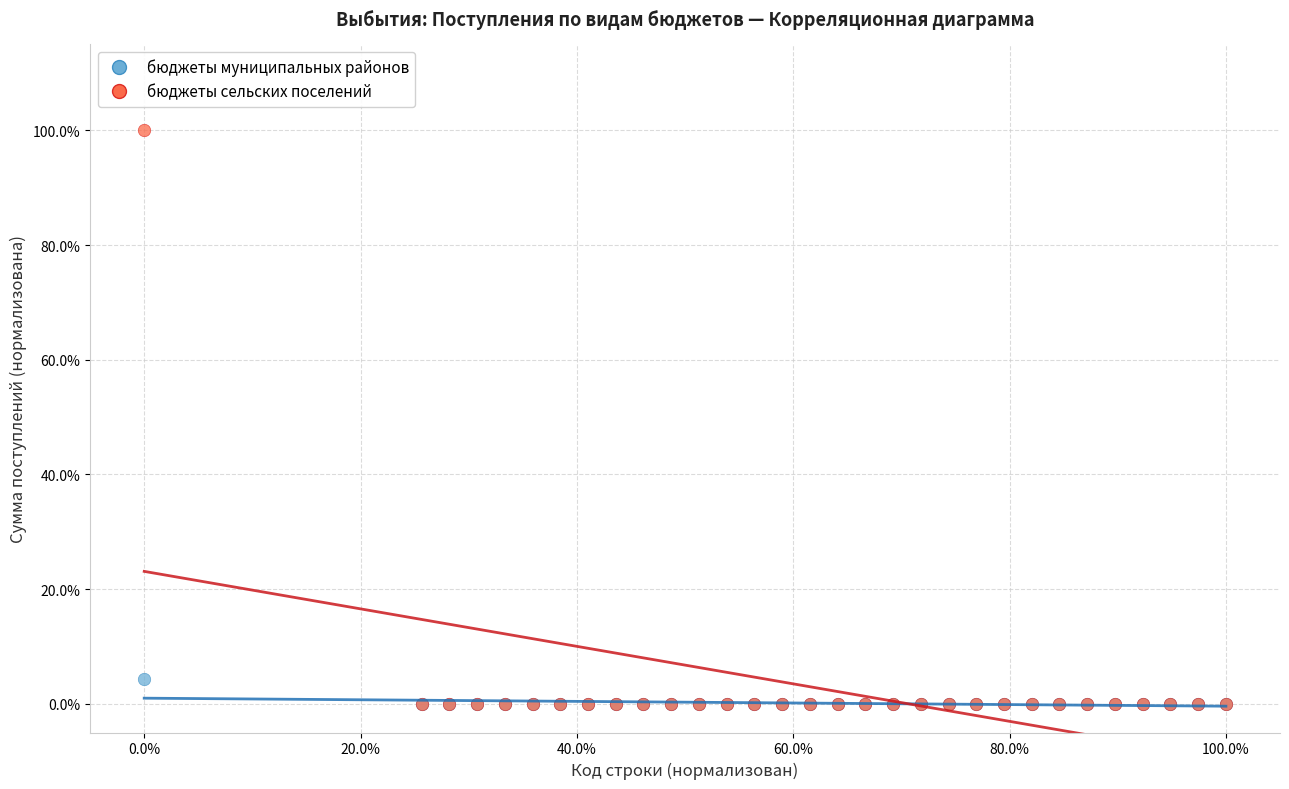

What are all the series names shown in the legend?

бюджеты муниципальных районов, бюджеты сельских поселений